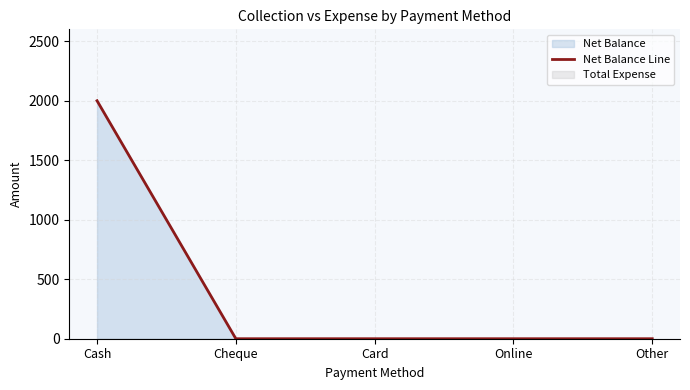

Does the chart have visible grid lines?

Yes